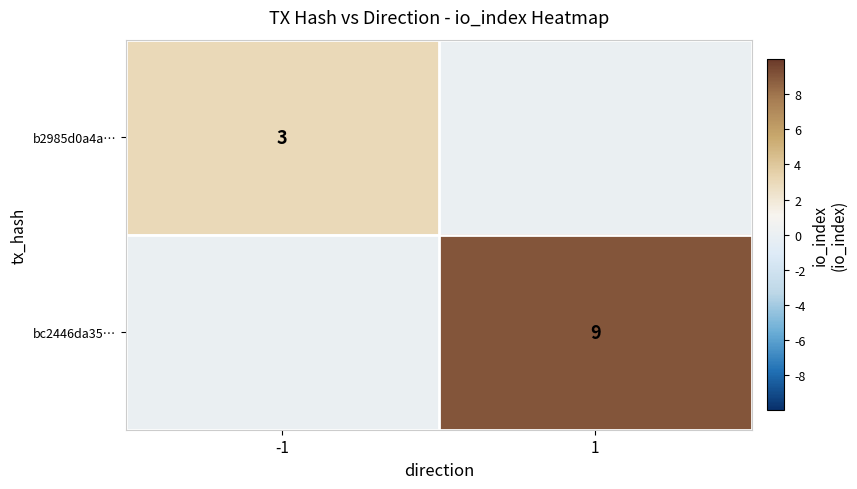

True or false: bc2446da35… has a value of 9 at 1.

True